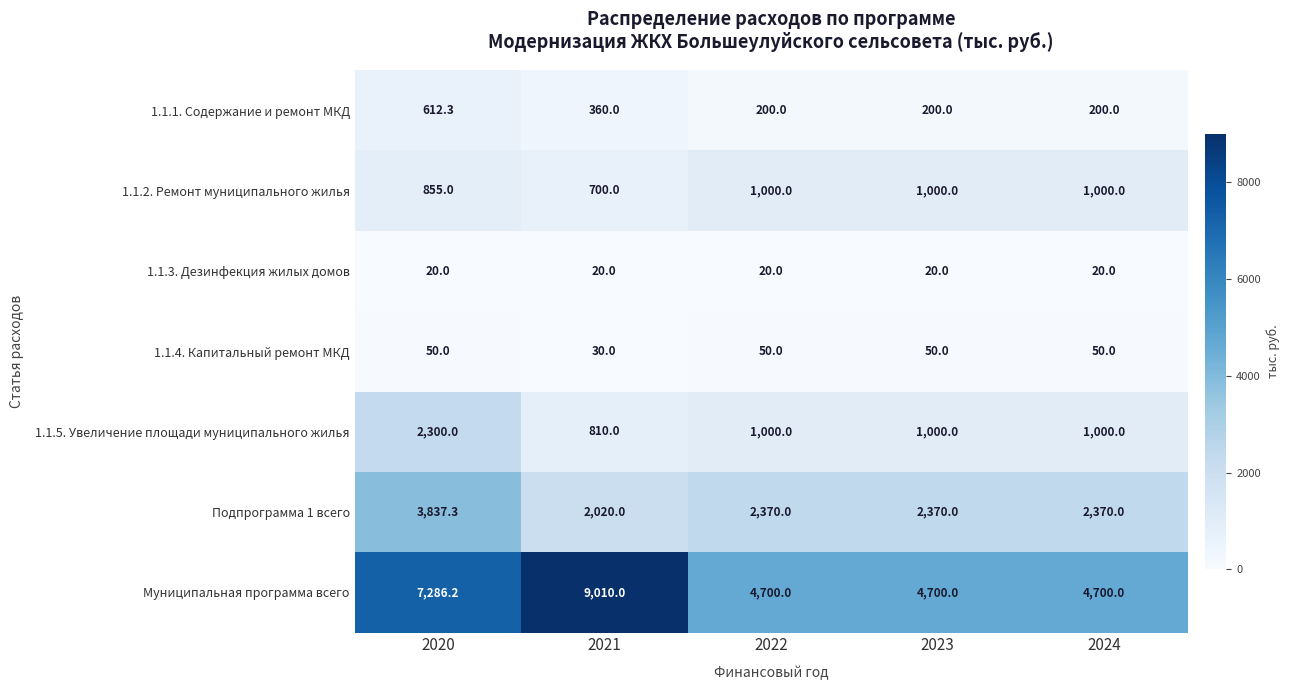

Is it true that 1.1.2. Ремонт муниципального жилья equals 1000.0 at 2024?

True